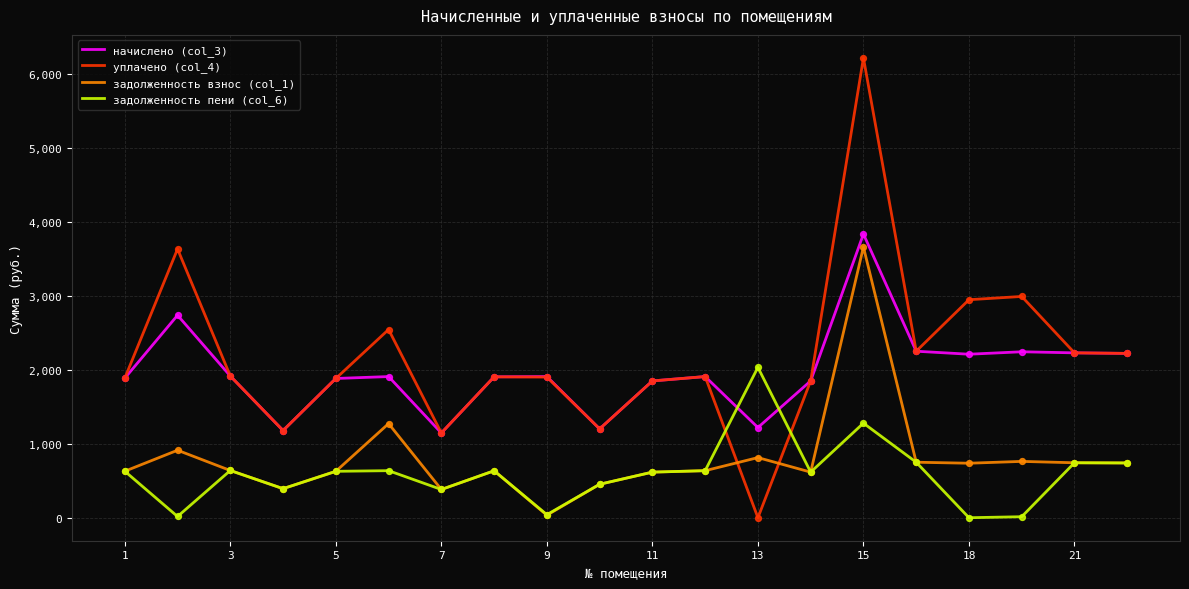

At how many categories does at least one series exceed 811?

20